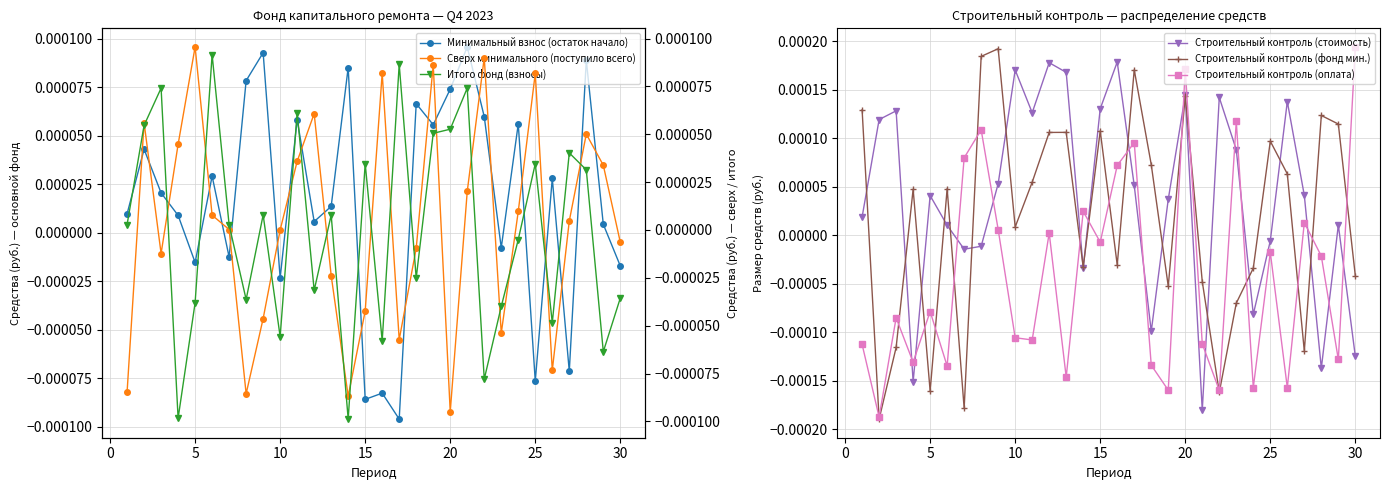

What are all the series names shown in the legend?

Минимальный взнос (остаток начало), Строительный контроль (стоимость), Строительный контроль (фонд мин.), Строительный контроль (оплата), Сверх минимального (поступило всего), Итого фонд (взносы)